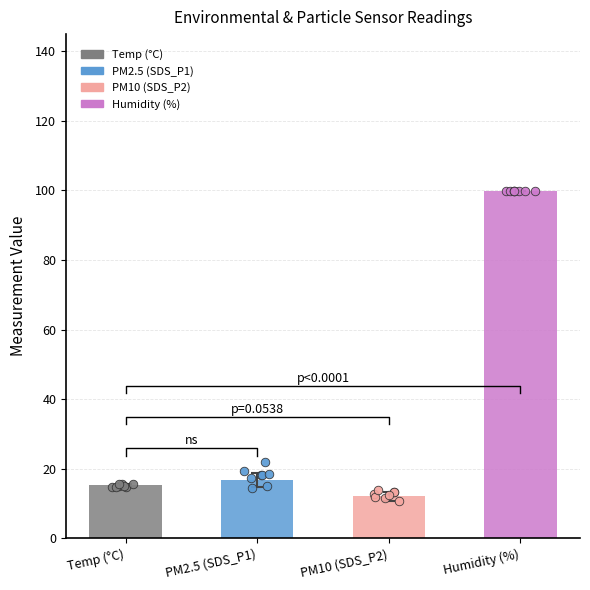

Which series reaches the maximum Y coordinate?

Humidity